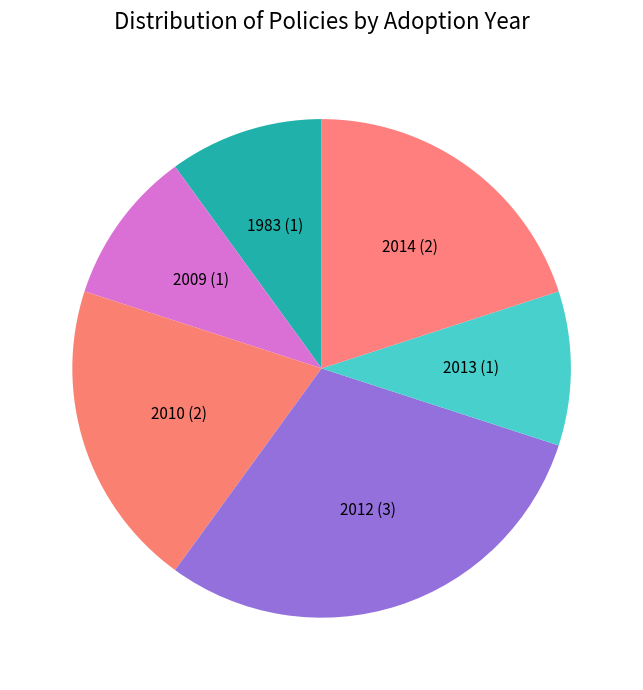

Combined, do 1983 (1) and 2012 (3) account for over 50%?

No